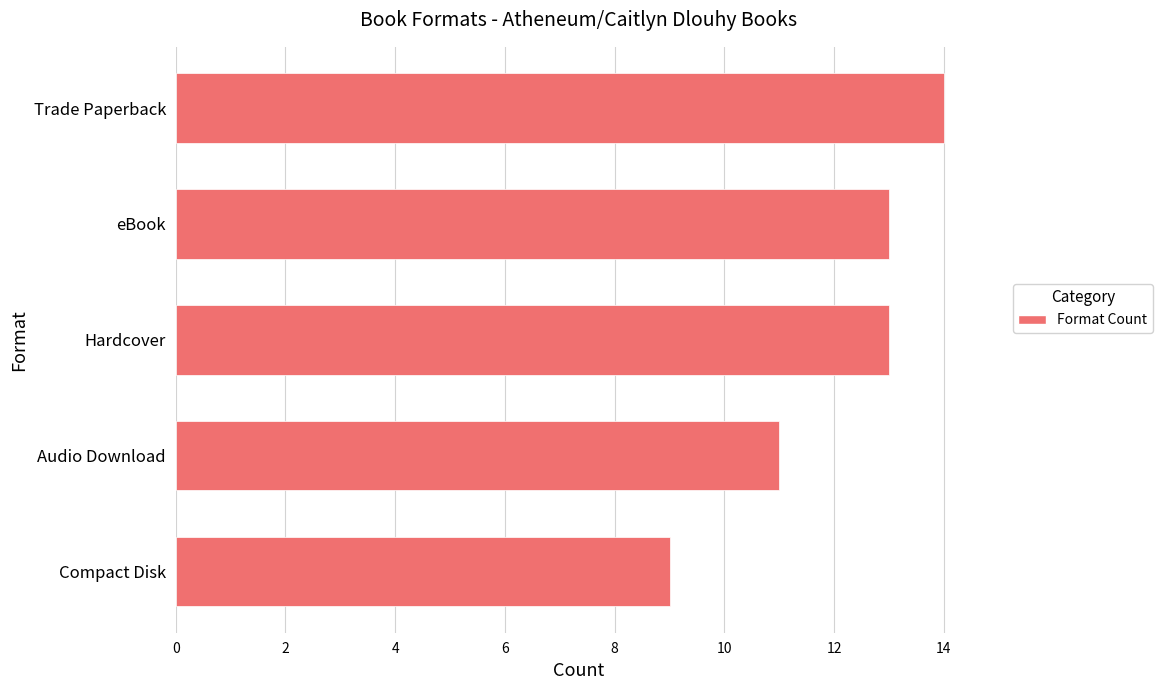

The value at Audio Download is 17. True or false?

False